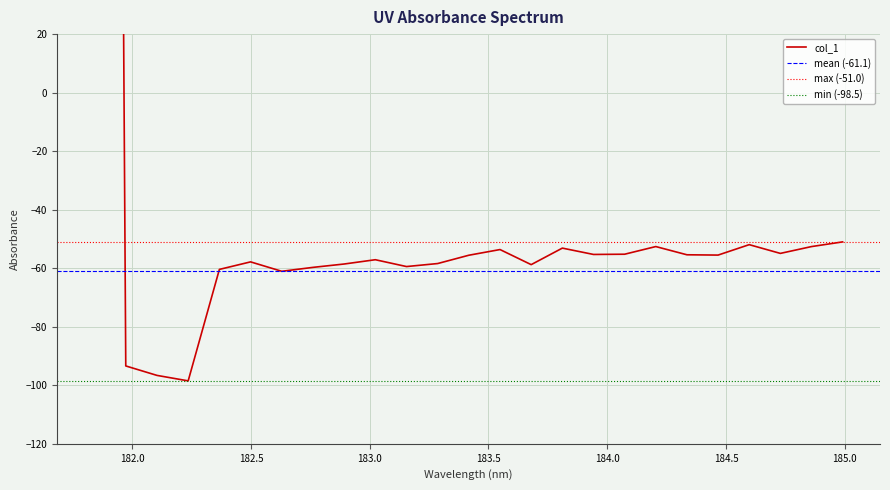

Count the number of values greater than -55.

8